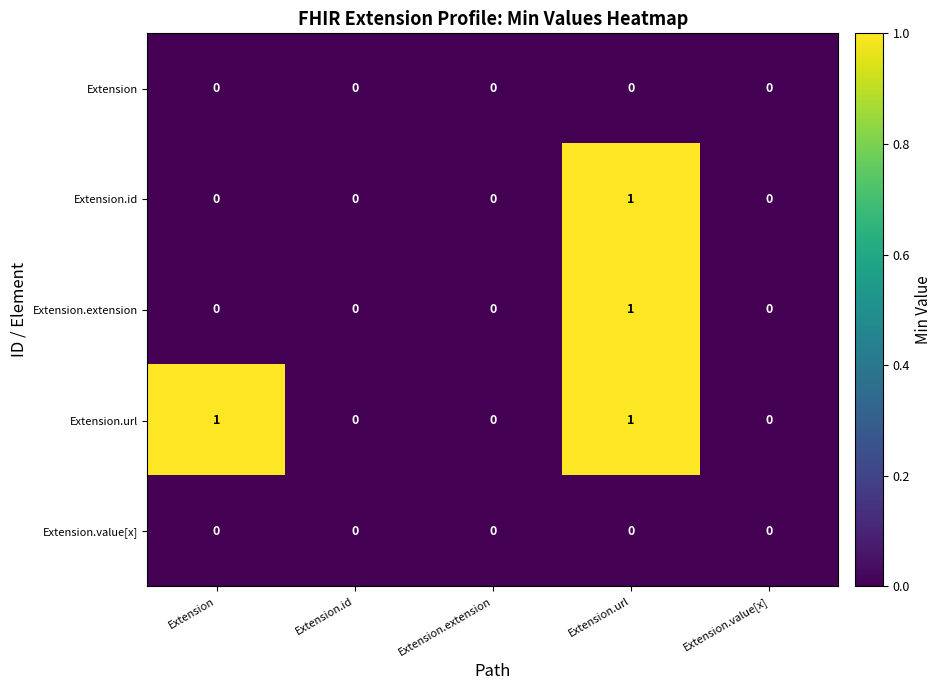

Between Extension and Extension.value[x], which series saw the biggest shift?

Extension.url